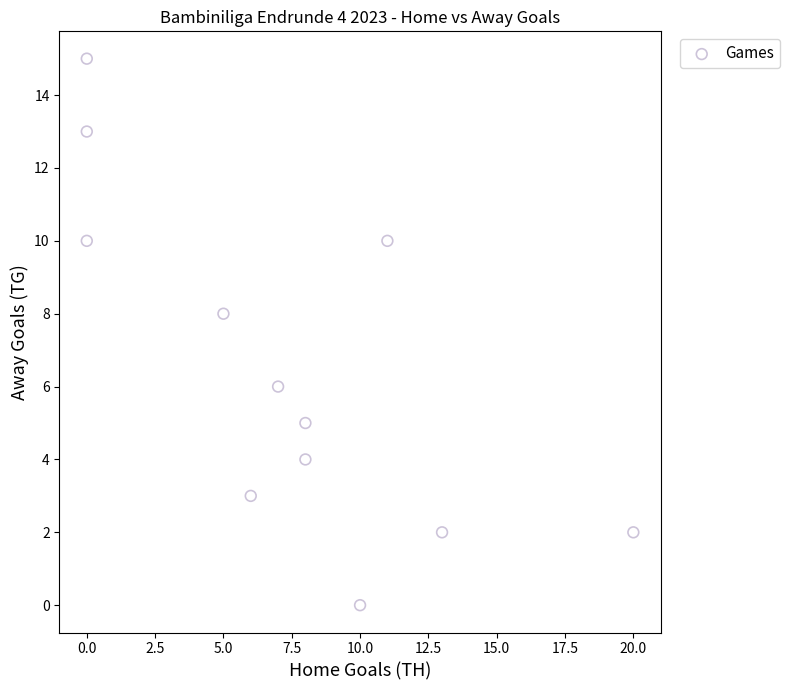

What is the range of Y values (max minus min)?

15